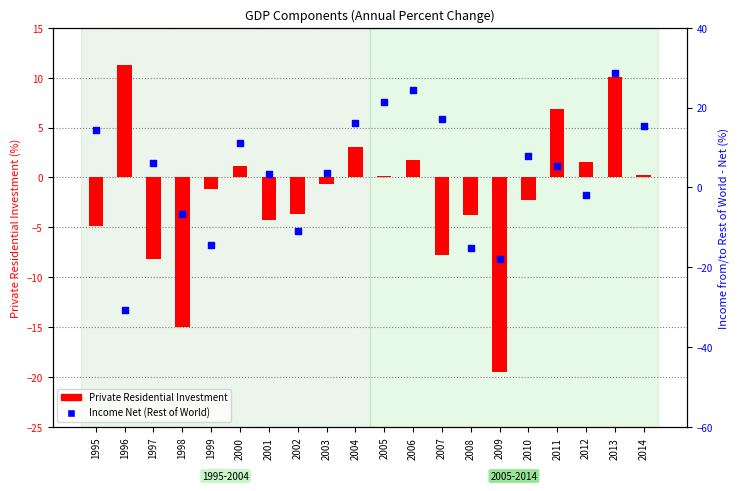

Is the value of Income Net (%) at 2012 greater than the value of Private Residential Investment at 2004?

No